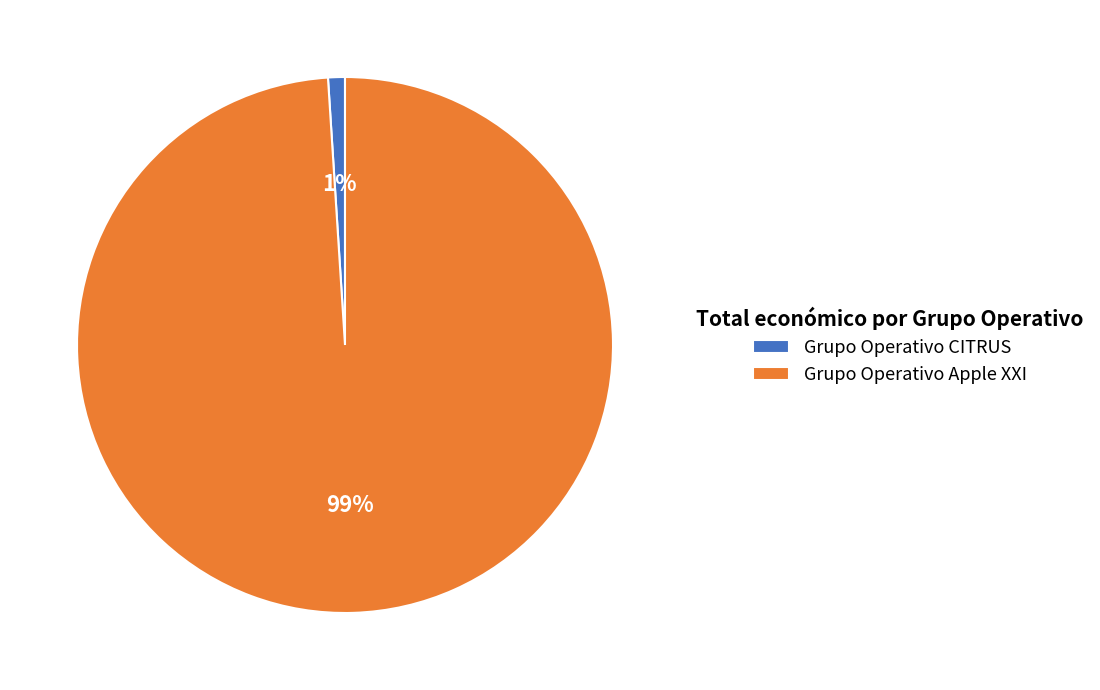

Rank the categories by value from highest to lowest.

Grupo Operativo Apple XXI, Grupo Operativo CITRUS